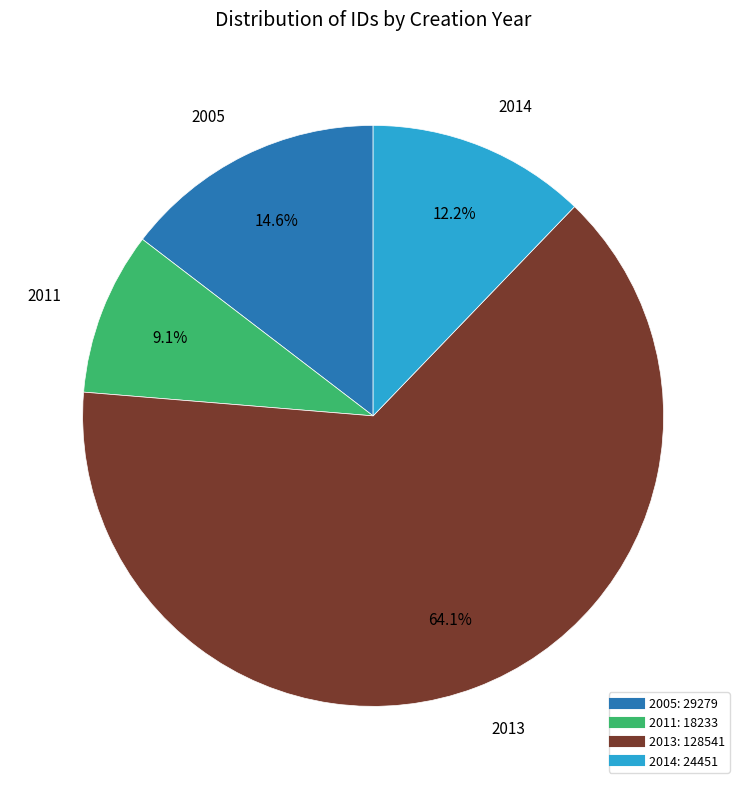

Does any single category account for the majority?

Yes